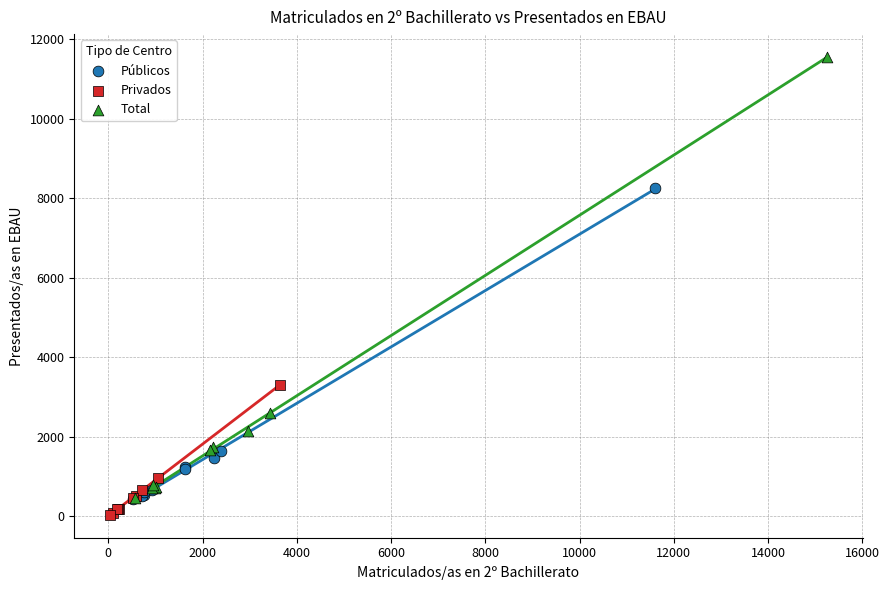

Which series contains the highest Y value?

Total